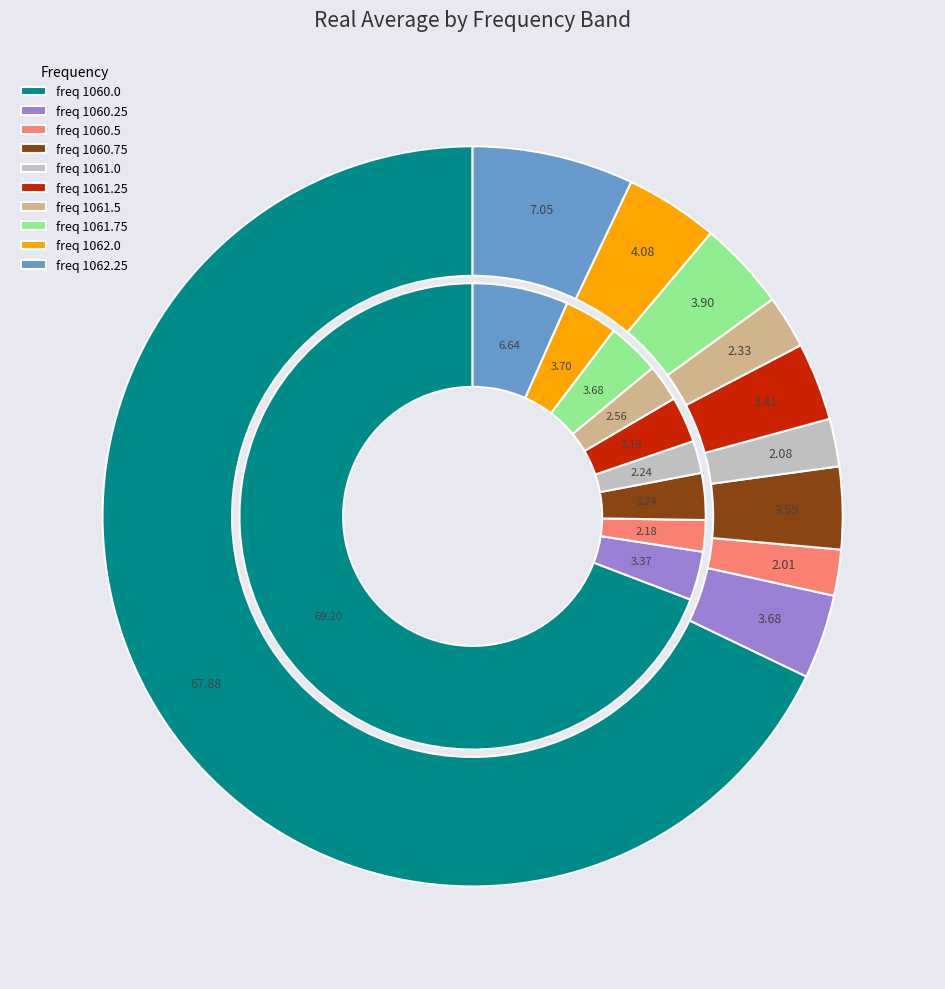

The 1061.0 slice represents 2% of the pie. True or false?

True